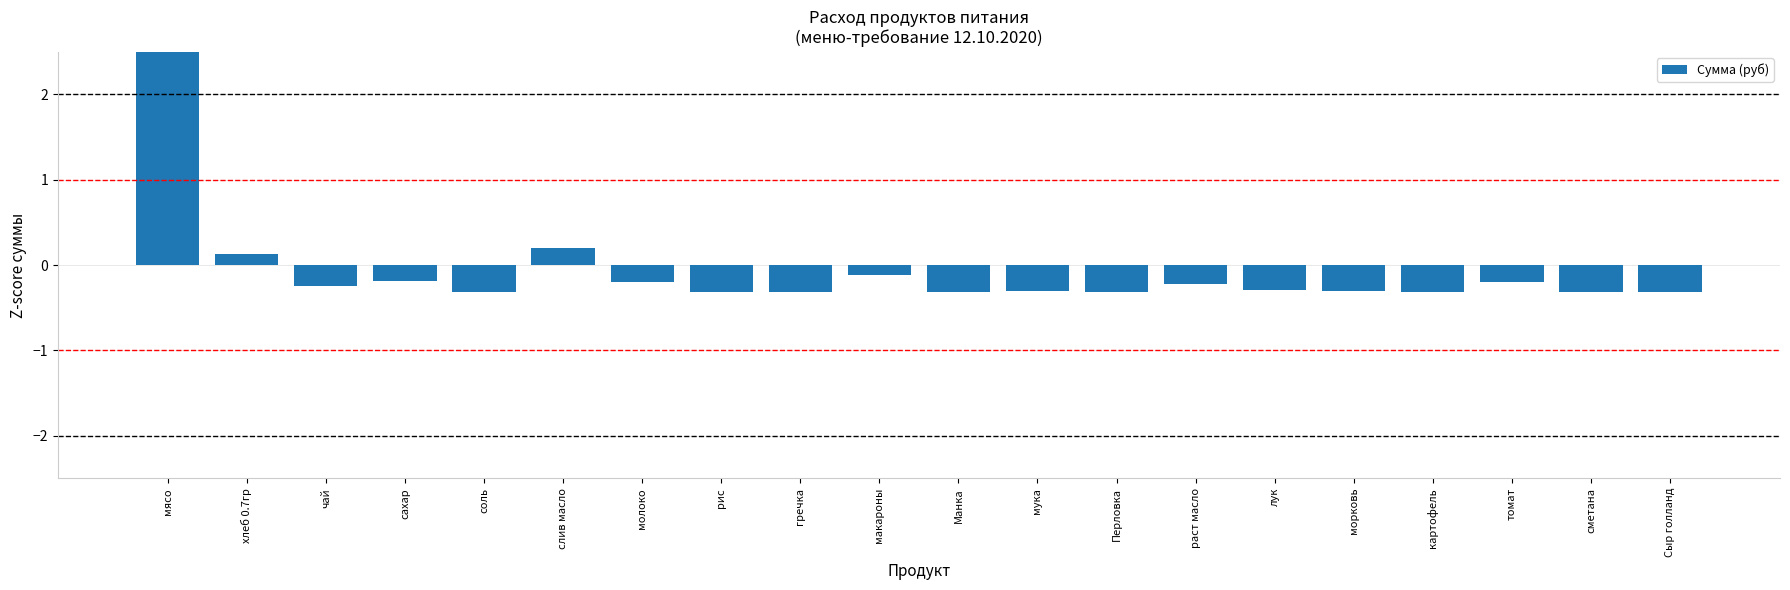

The chart shows a value of -0.3 at картофель. True or false?

True